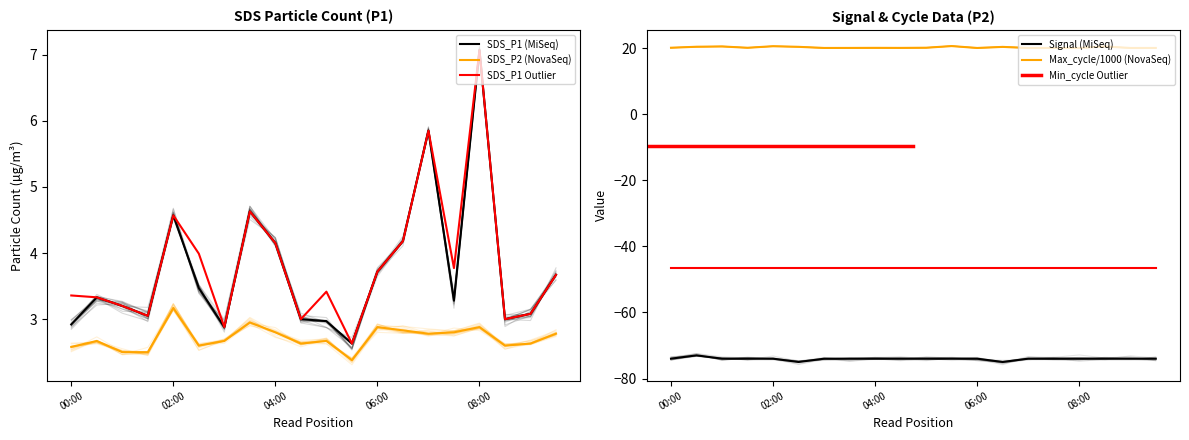

What is the difference between the SDS_P1 values at 05:00 and 04:00?

1.2